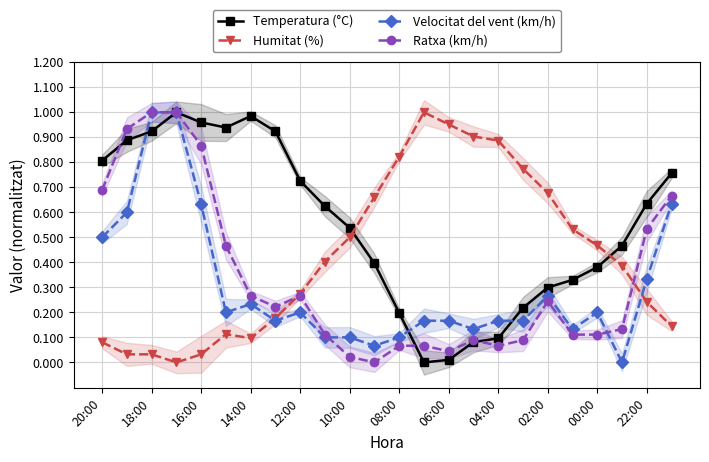

The value of Humitat (%) at 08:00 is 0.6. True or false?

False